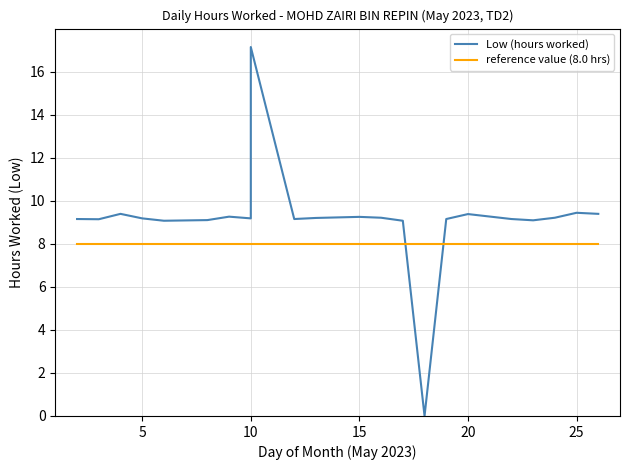

What is the average value of the reference value (8.0 hrs) series?

8.0